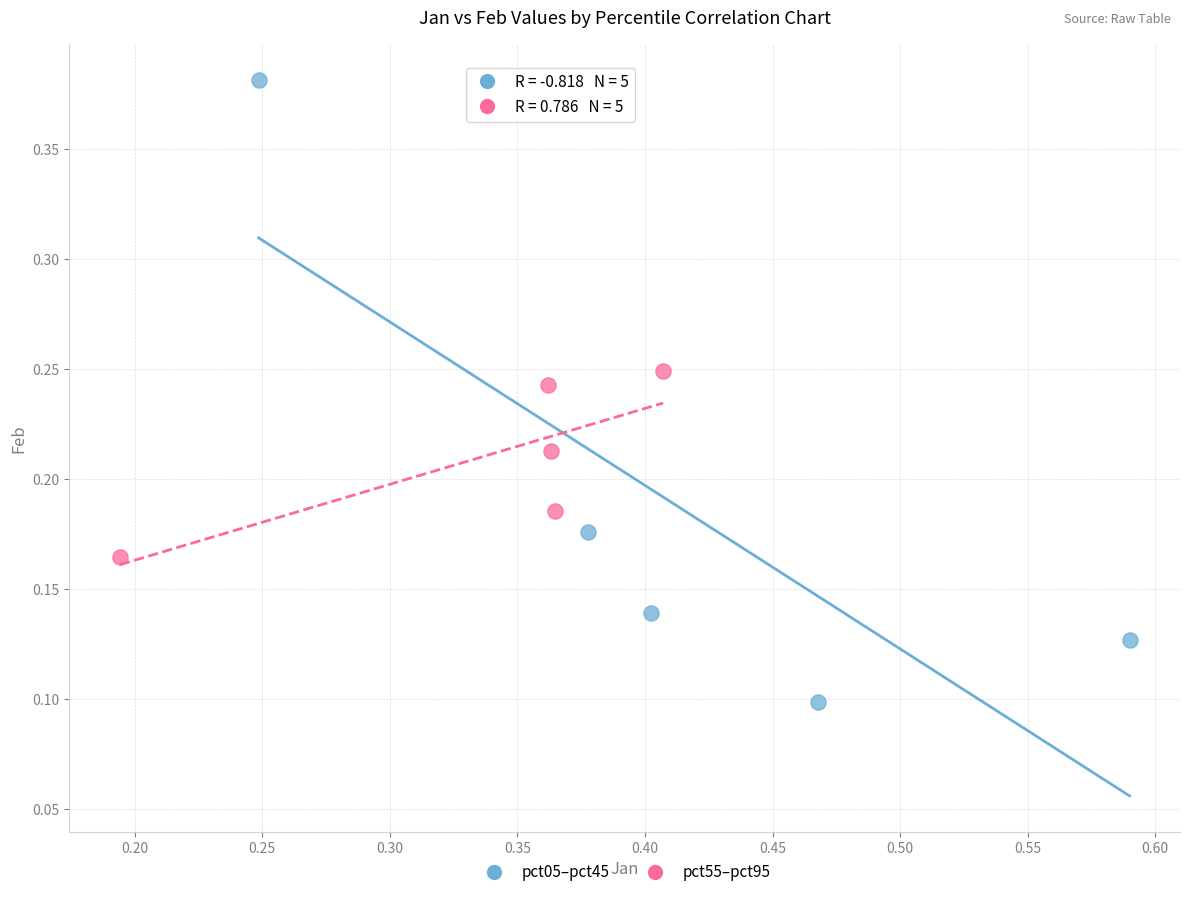

Which series has the widest spread of Y values?

pct05–pct45